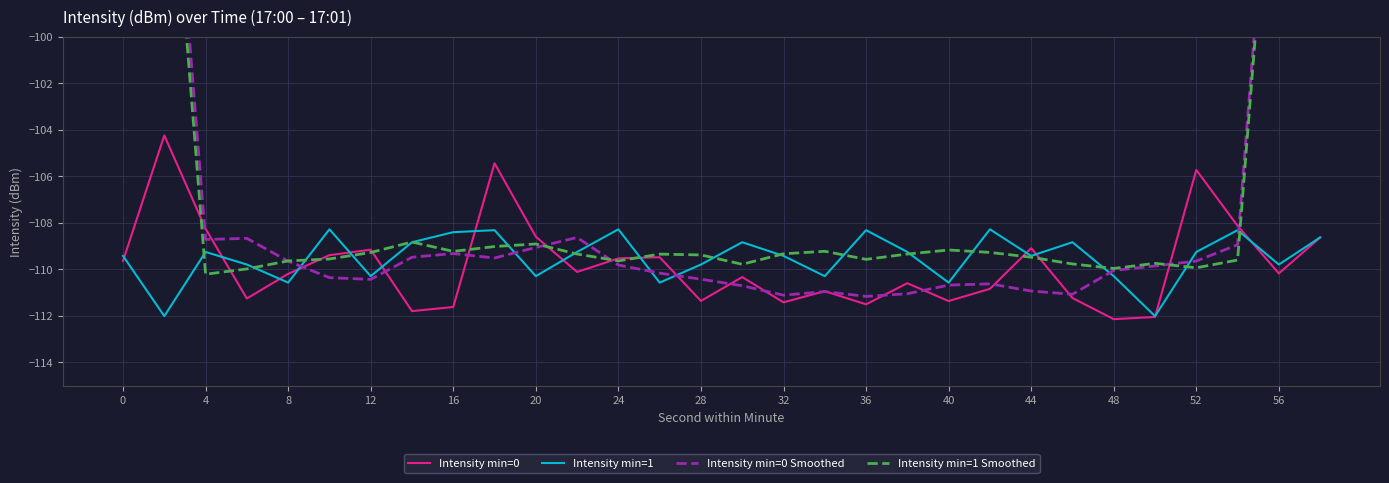

What is the highest value of the Intensity min=0 series?

-104.2